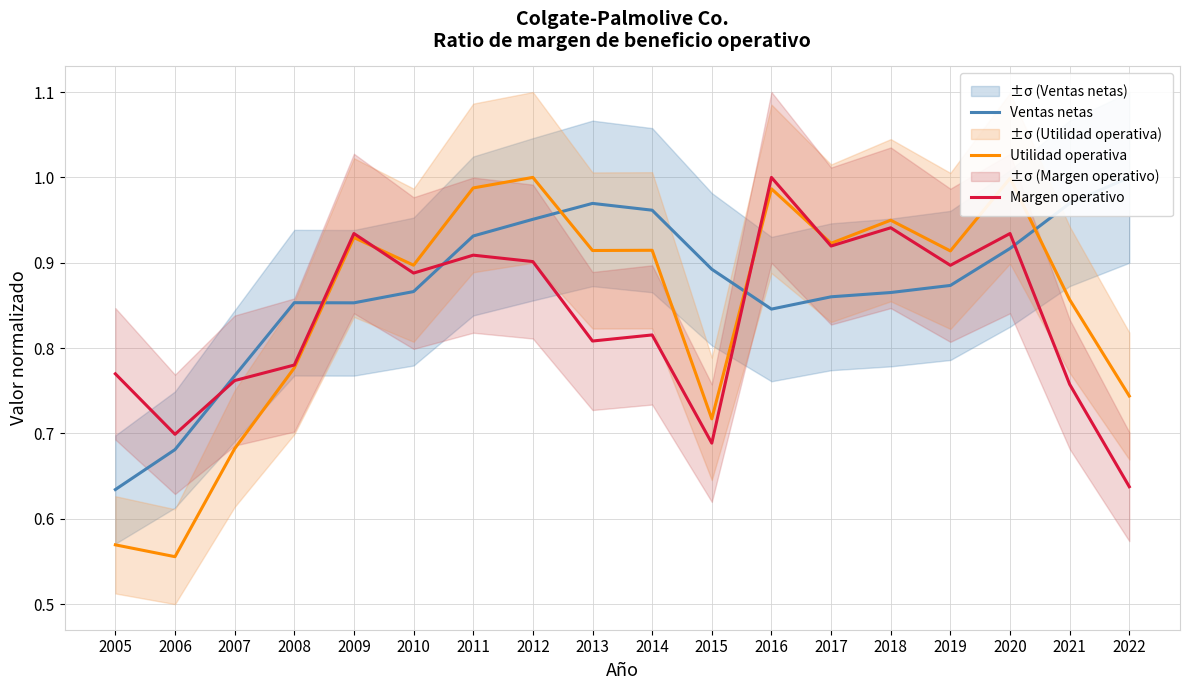

List the series in order of their overall mean, lowest first.

Margen operativo, Utilidad operativa, Ventas netas